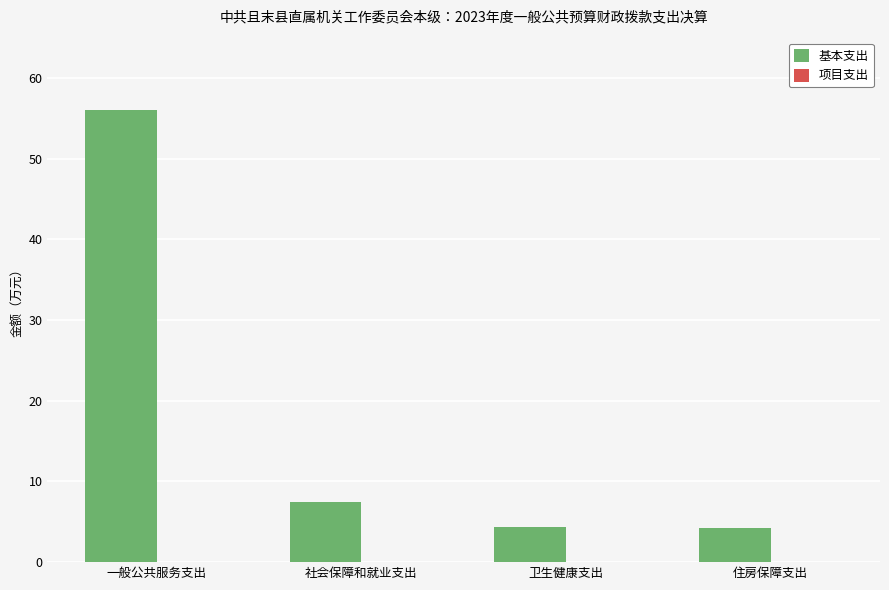

What is the sum of all values?

72.0